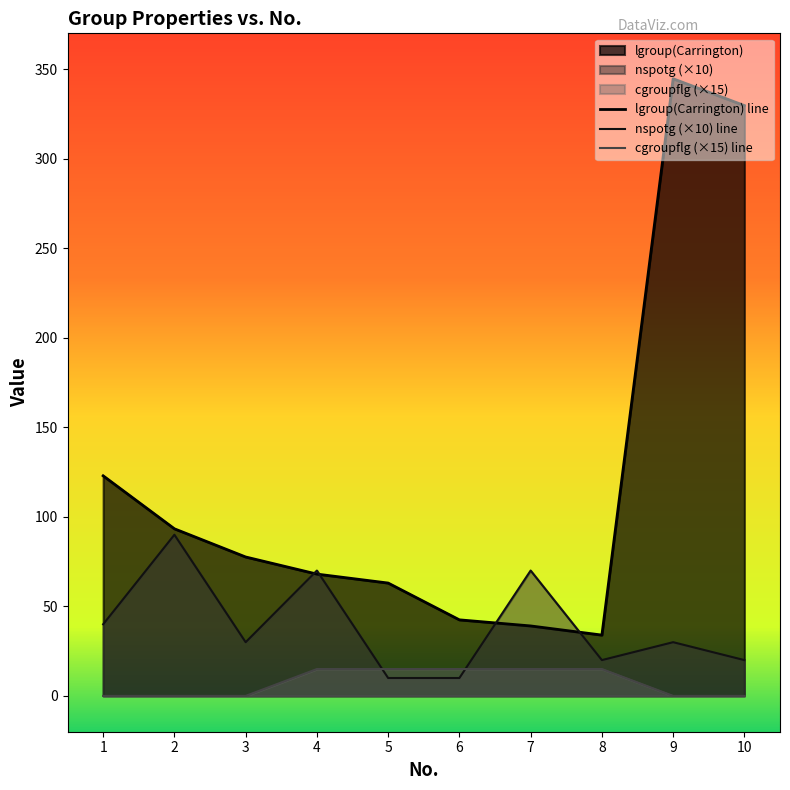

After their last crossing, which series has the higher values: nspotg or cgroupflg?

nspotg